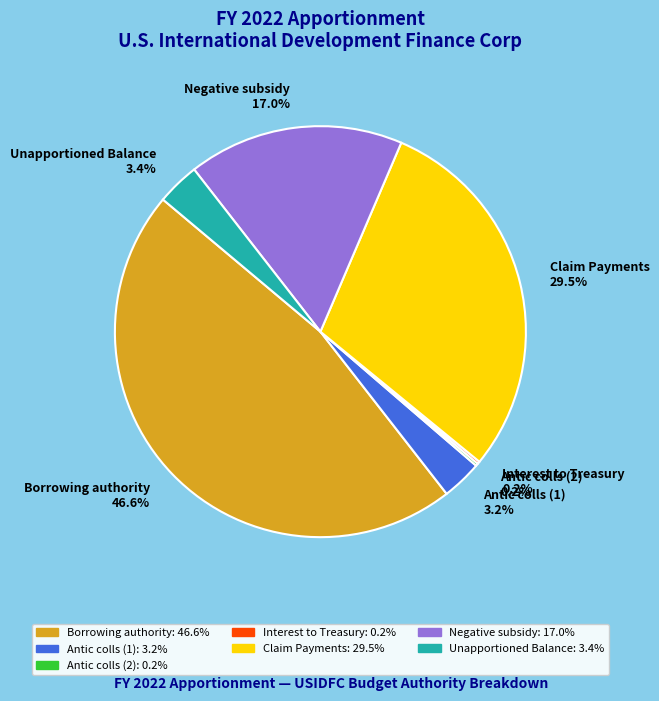

What portion of the pie excludes Unapportioned Balance?

96.6%